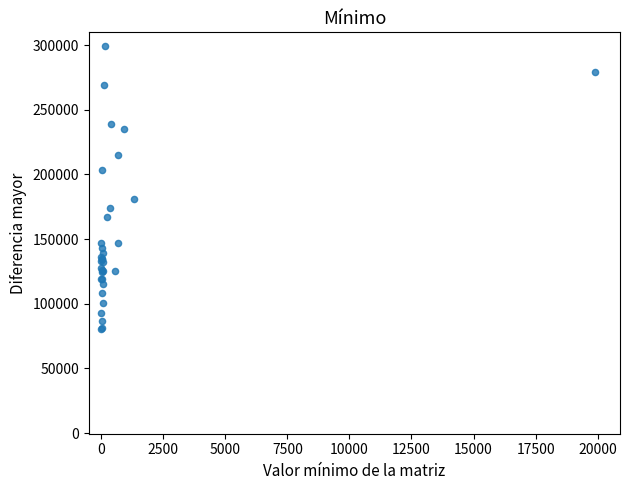

What Y value in the scatter plot is closest to 189911?

180828